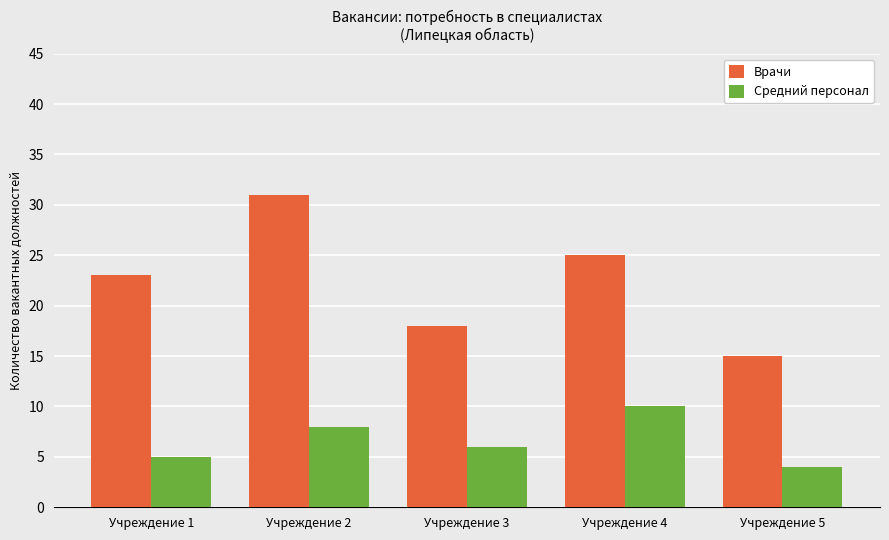

Which category has the lowest value across all series?

Учреждение 5